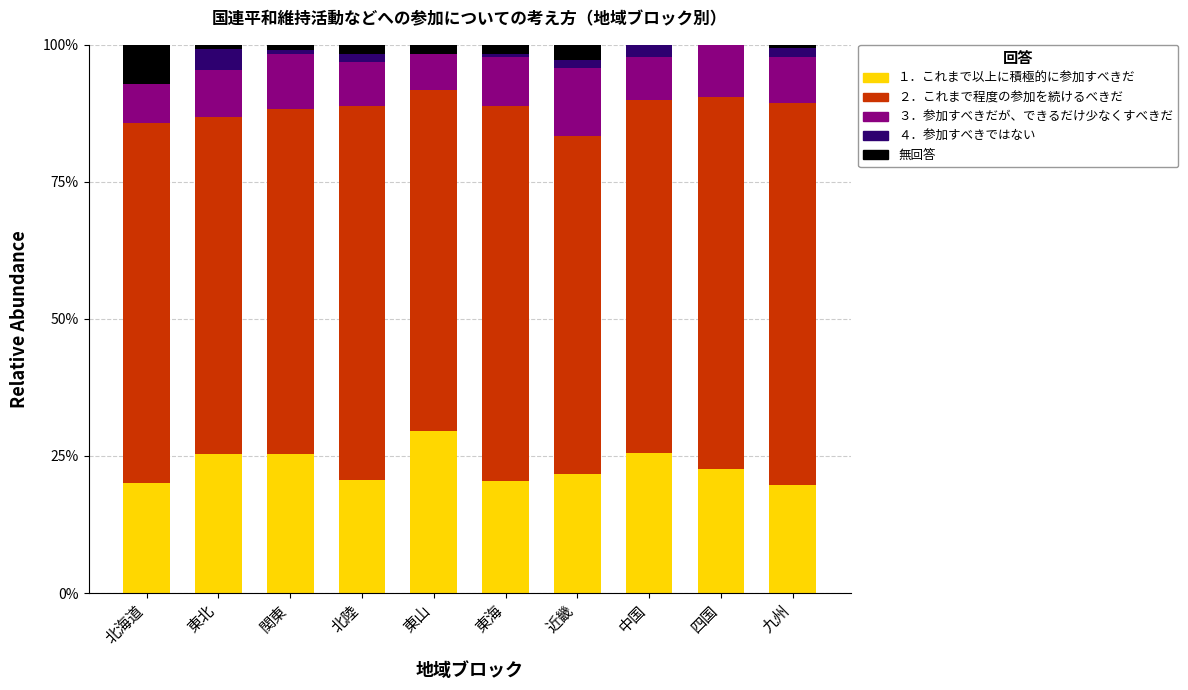

Which category has the highest value in the １．これまで以上に積極的に参加すべきだ series?

東山